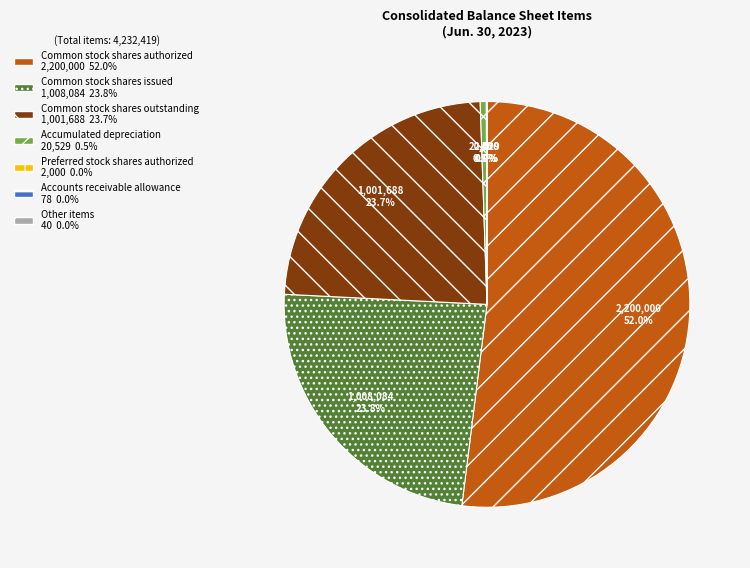

Is there a majority slice in this chart?

Yes